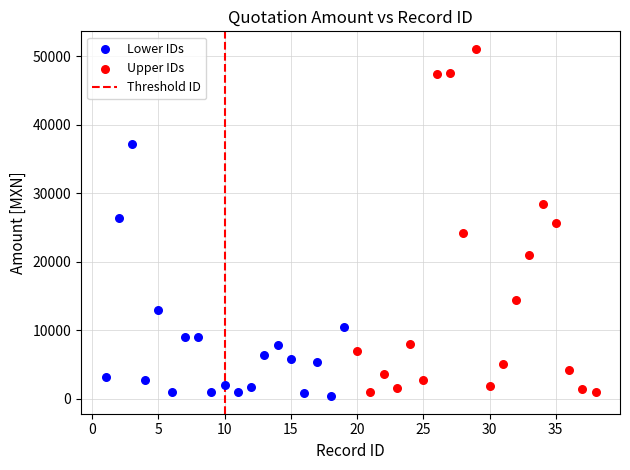

Which series contains the highest Y value?

Upper IDs